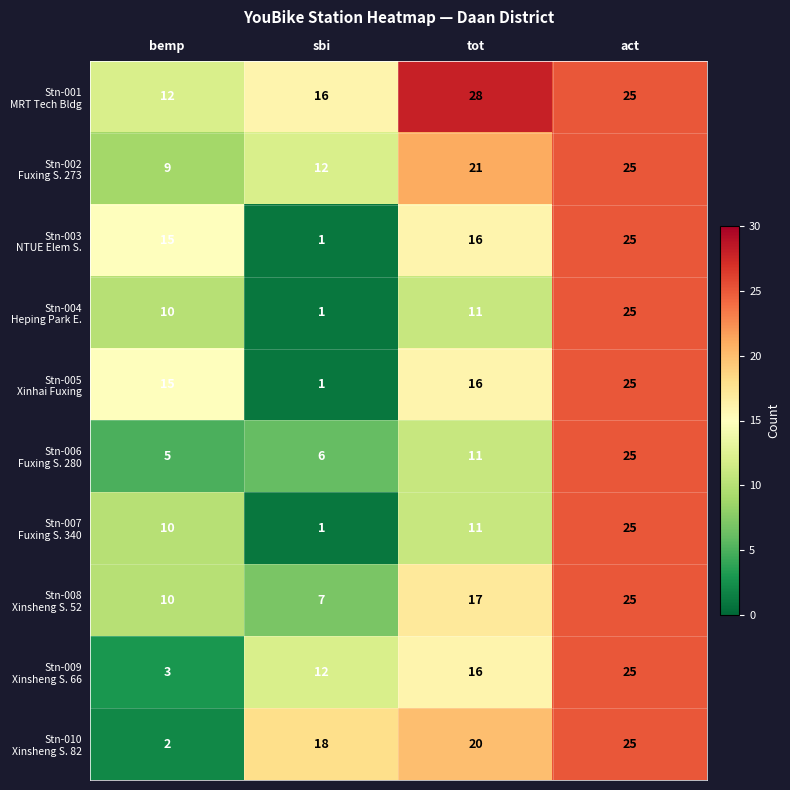

What is the spread (max minus min) of values at tot?

17